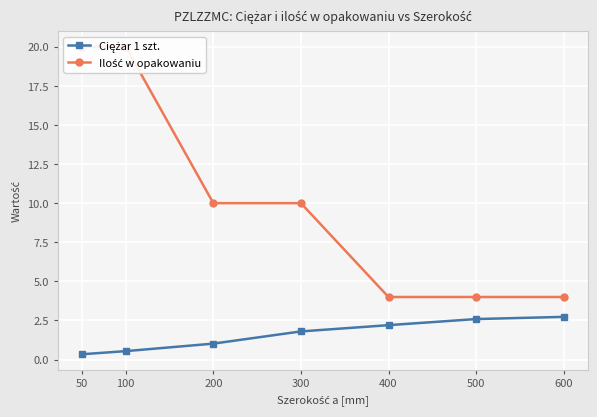

Reading left to right, extract all data points from this chart.

Ciężar 1 szt.: 50=0.3	100=0.5	200=1.0	300=1.8	400=2.2	500=2.6	600=2.7
Ilość w opakowaniu: 50=20.0	100=20.0	200=10.0	300=10.0	400=4.0	500=4.0	600=4.0